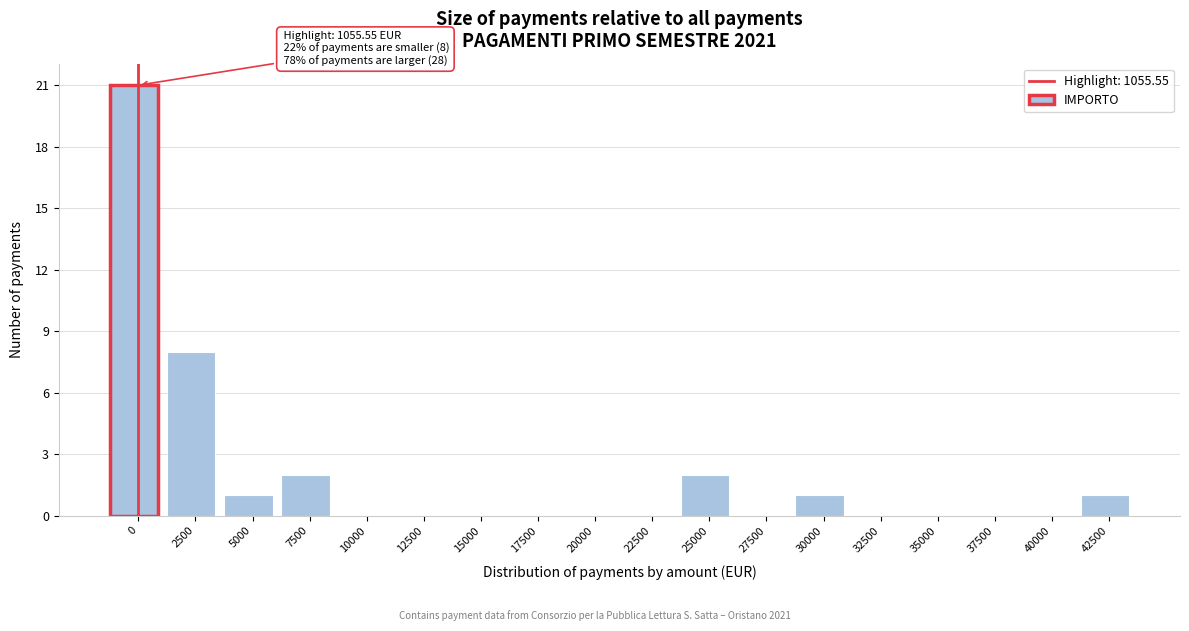

Reading right to left, transcribe all the data shown in this chart.

42500=1	40000=0	37500=0	35000=0	32500=0	30000=1	27500=0	25000=2	22500=0	20000=0	17500=0	15000=0	12500=0	10000=0	7500=2	5000=1	2500=8	0=21